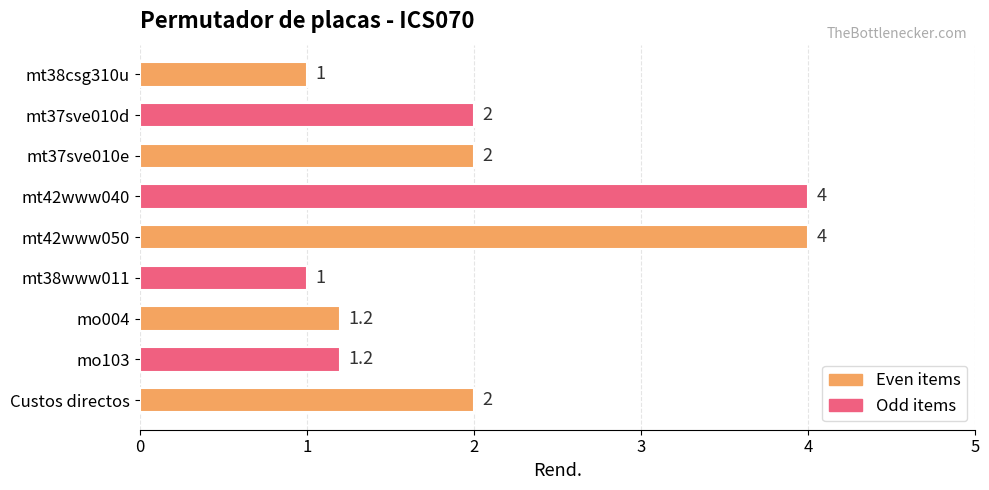

Reading top to bottom, extract all data points from this chart.

1.0	2.0	2.0	4.0	4.0	1.0	1.2	1.2	2.0